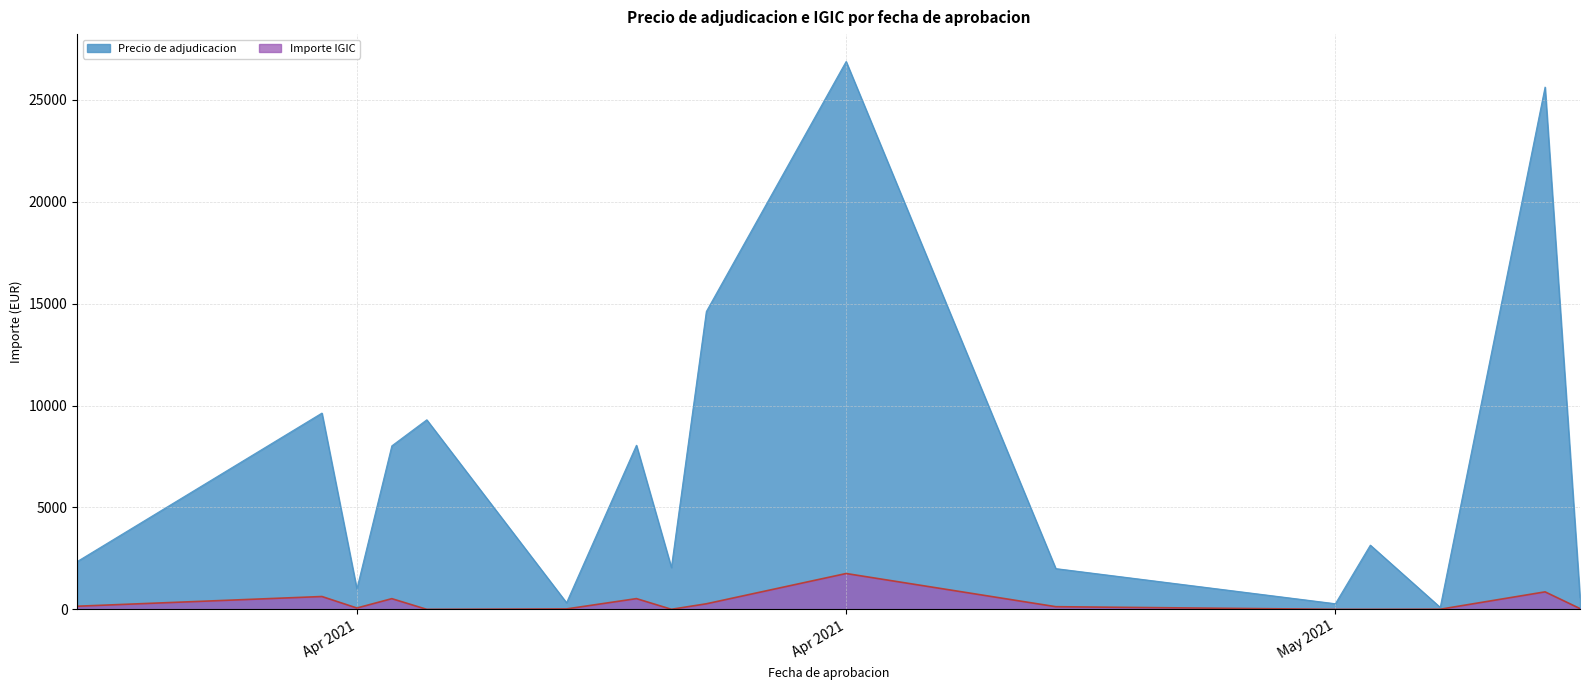

List the series in order of their overall mean, lowest first.

Importe IGIC, Precio de adjudicacion